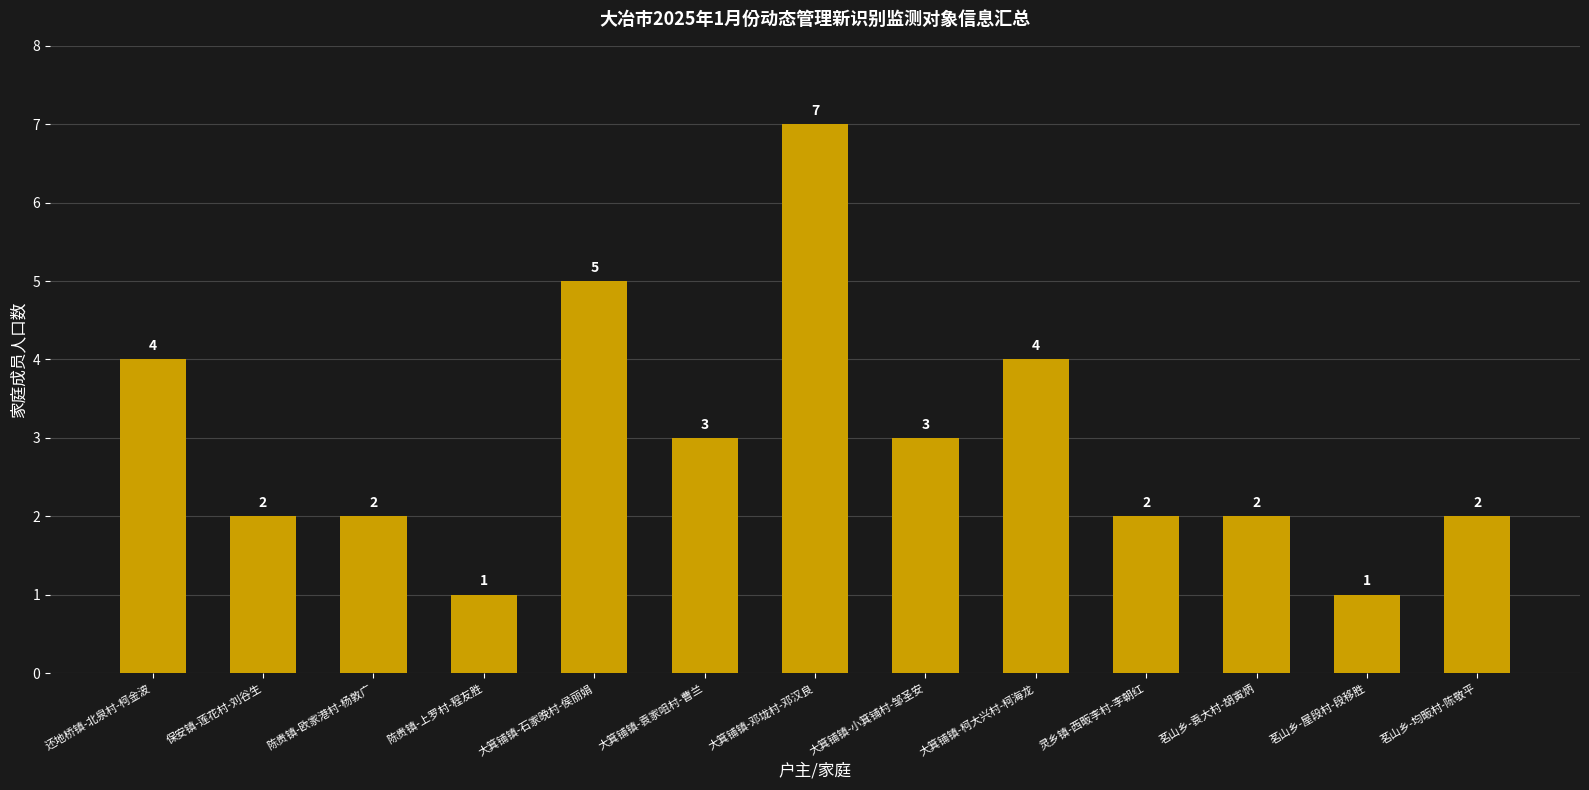

Reading left to right, what are all the values shown in this chart?

还地桥镇-北泉村-柯金波=4	保安镇-莲花村-刘谷生=2	陈贵镇-欧家港村-杨敦广=2	陈贵镇-上罗村-程友胜=1	大箕铺镇-石家晚村-侯丽娟=5	大箕铺镇-袁家咀村-曹兰=3	大箕铺镇-邓垅村-邓汉良=7	大箕铺镇-小箕铺村-邹圣安=3	大箕铺镇-柯大兴村-柯海龙=4	灵乡镇-西畈李村-李朝红=2	茗山乡-袁大村-胡寅炳=2	茗山乡-屋段村-段移胜=1	茗山乡-均畈村-陈敬平=2